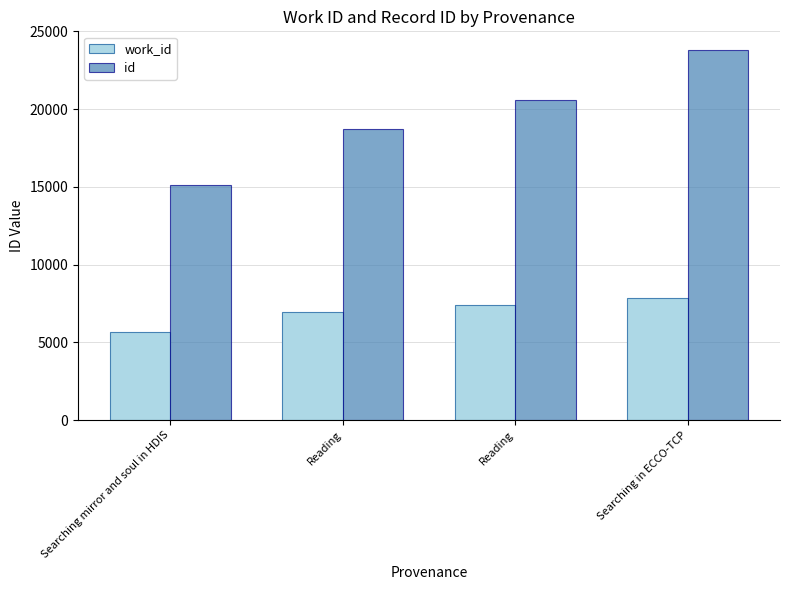

How many values in the id series are below 20619?

2